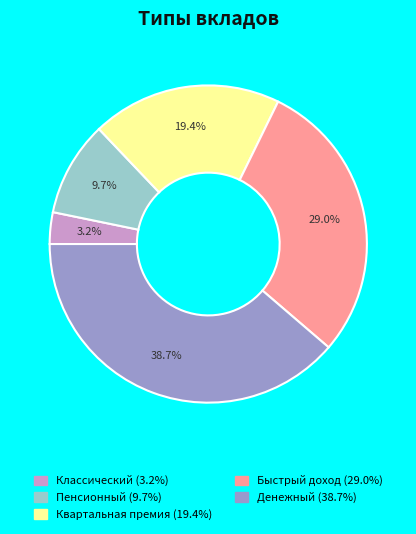

Which category has the smallest portion of the pie?

Классический